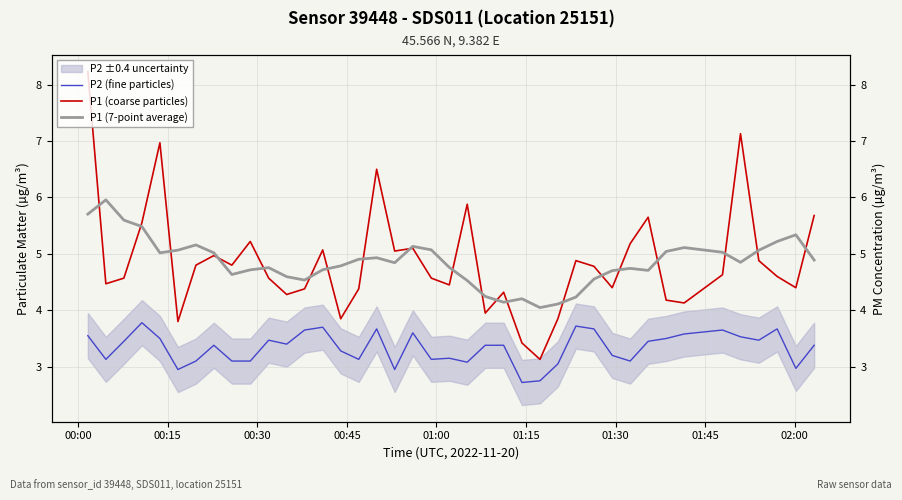

True or false: P1 (coarse particles) has a value of 7.5 at 34.

False